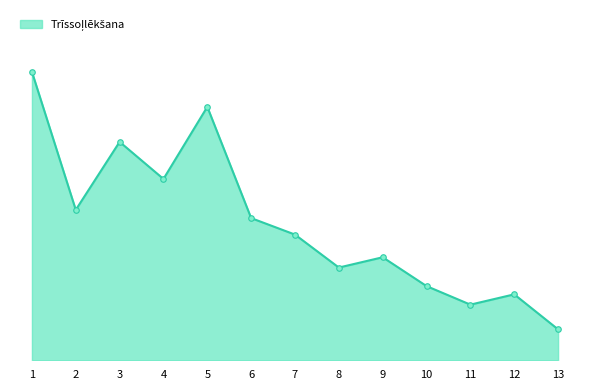

Which has a higher value, 9 or 7?

7